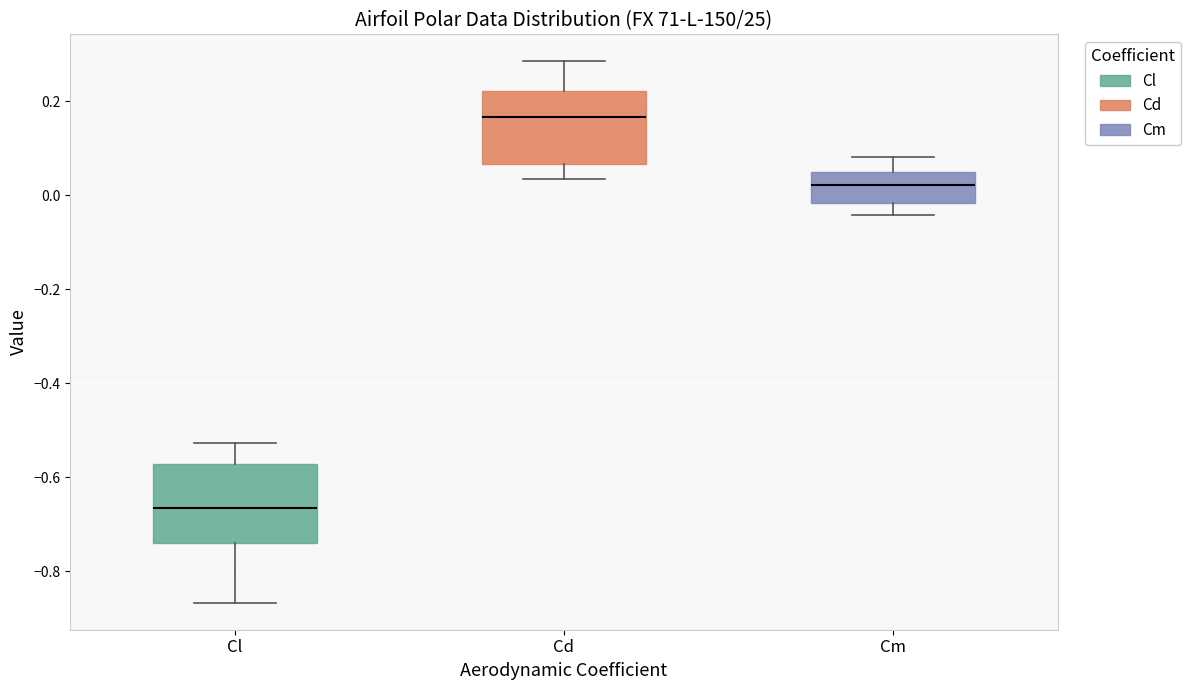

Which box's median line is the lowest?

Cl